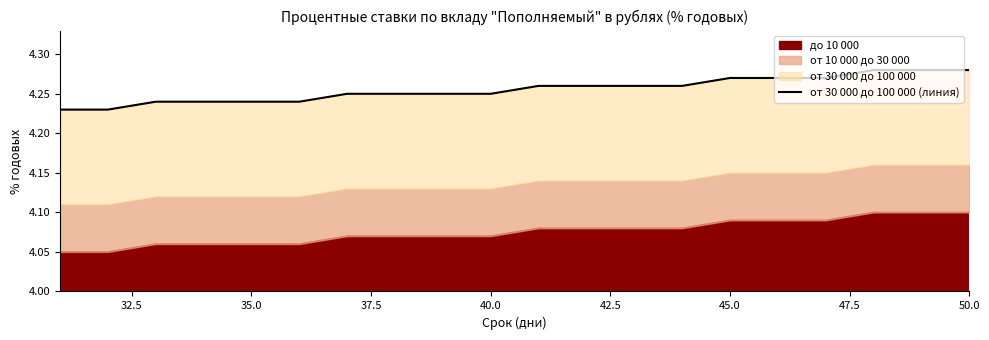

What is the value of the 7th point from the left?

4.2